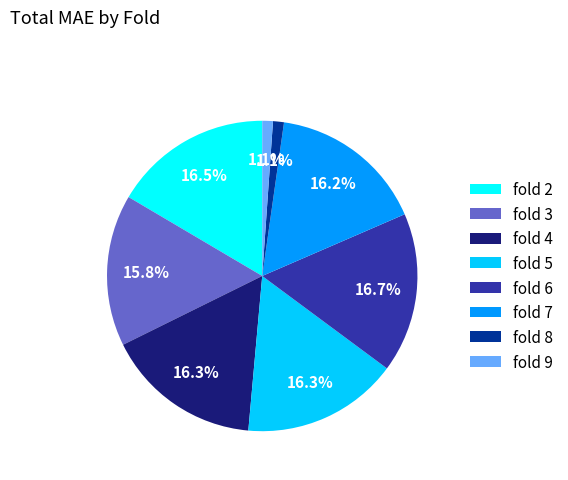

Does fold 4 represent more than half of the total?

No